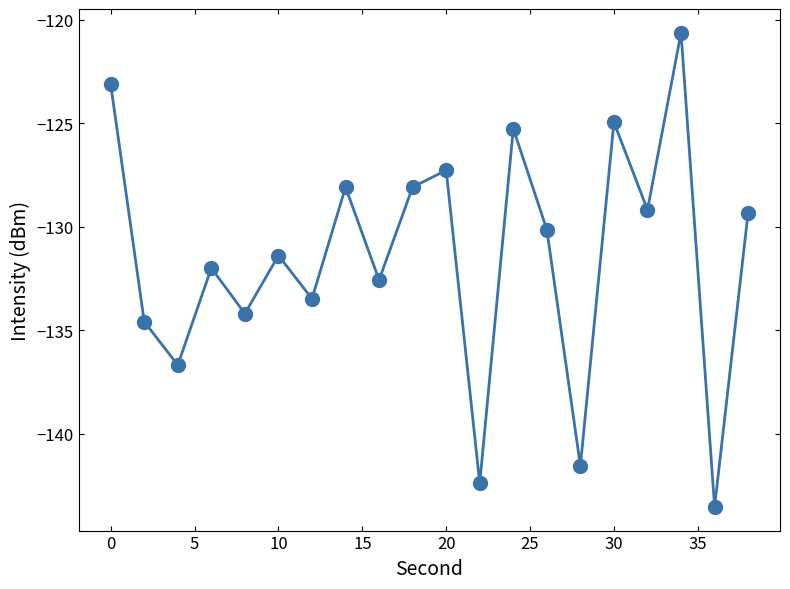

What is the greatest value displayed?

-120.6